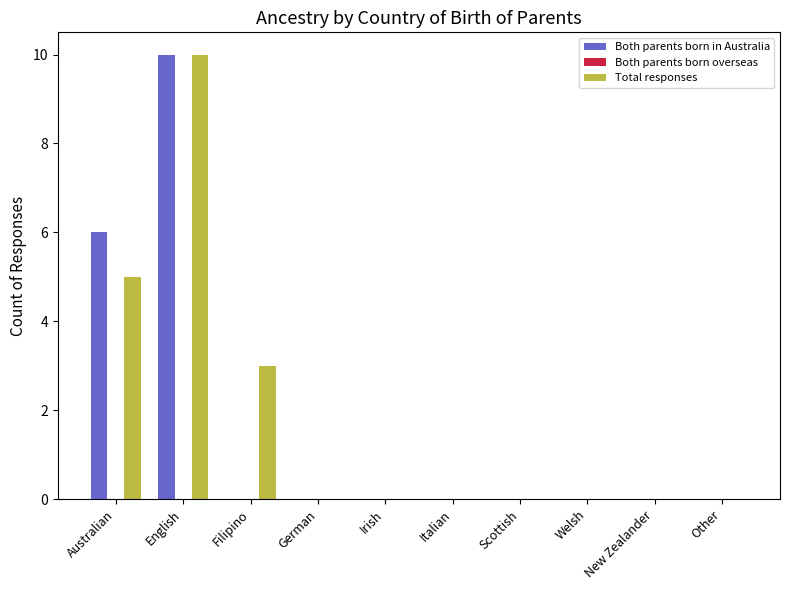

Where is Total responses nearest to the value 5?

Australian